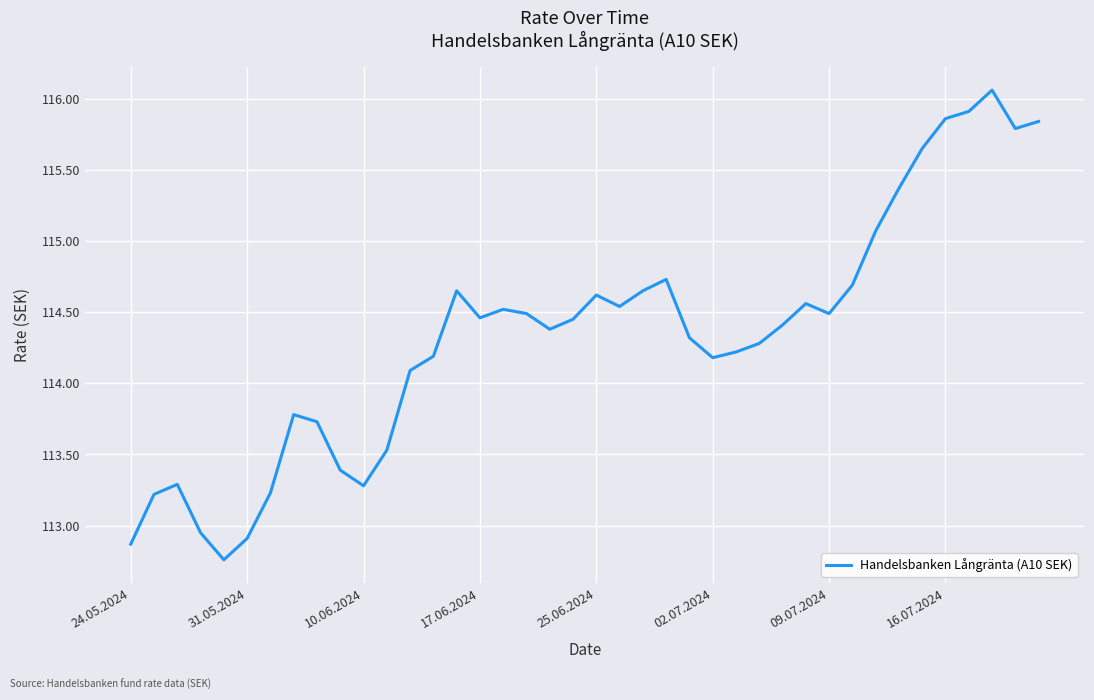

What is the difference between the maximum and minimum values?

3.3